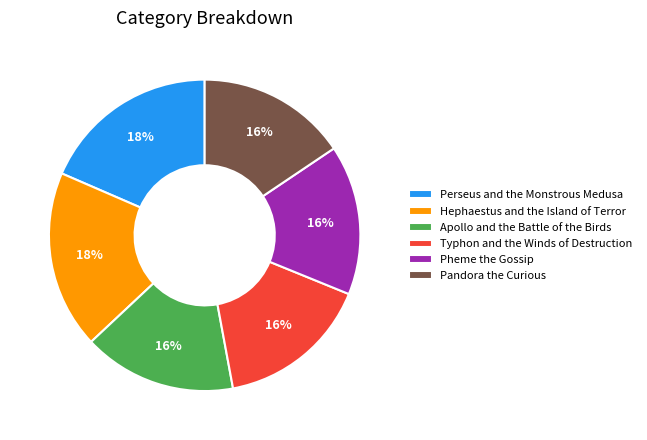

Is there any slice that represents more than half of the pie?

No